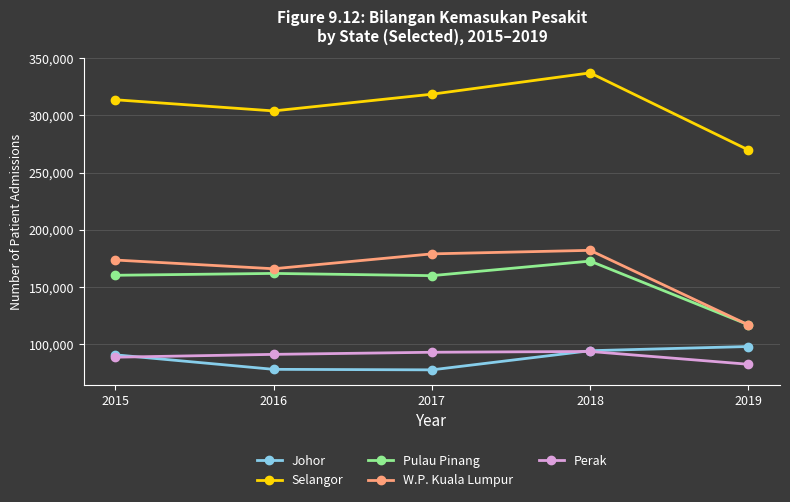

The value of Perak at 2018 is 55273. True or false?

False